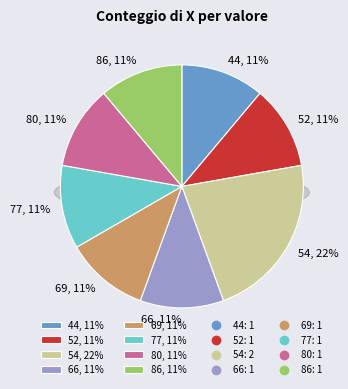

Is there a majority slice in this chart?

No